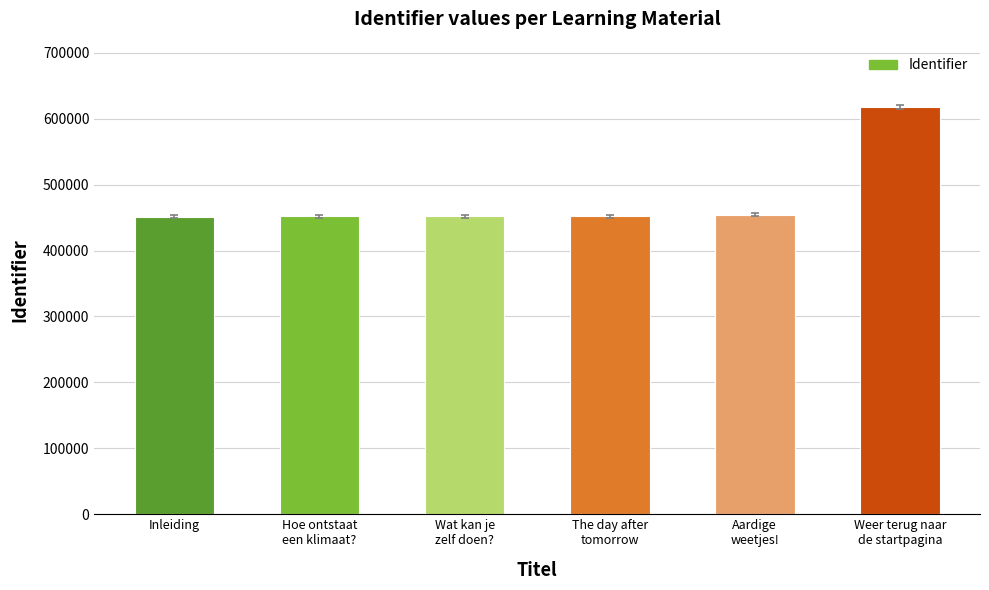

Between The day after
tomorrow and Weer terug naar
de startpagina, which is larger?

Weer terug naar
de startpagina